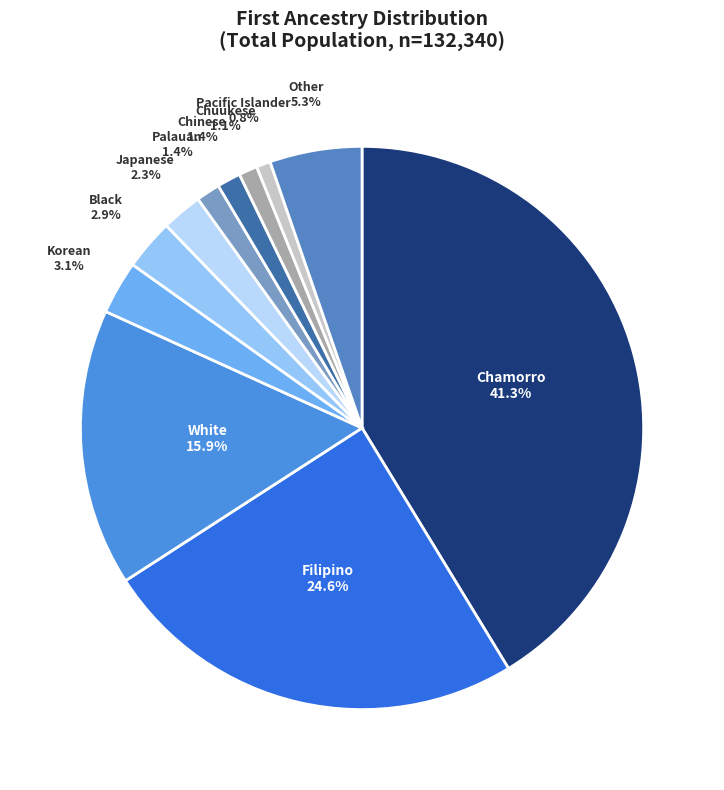

Which slice is the largest?

Chamorro